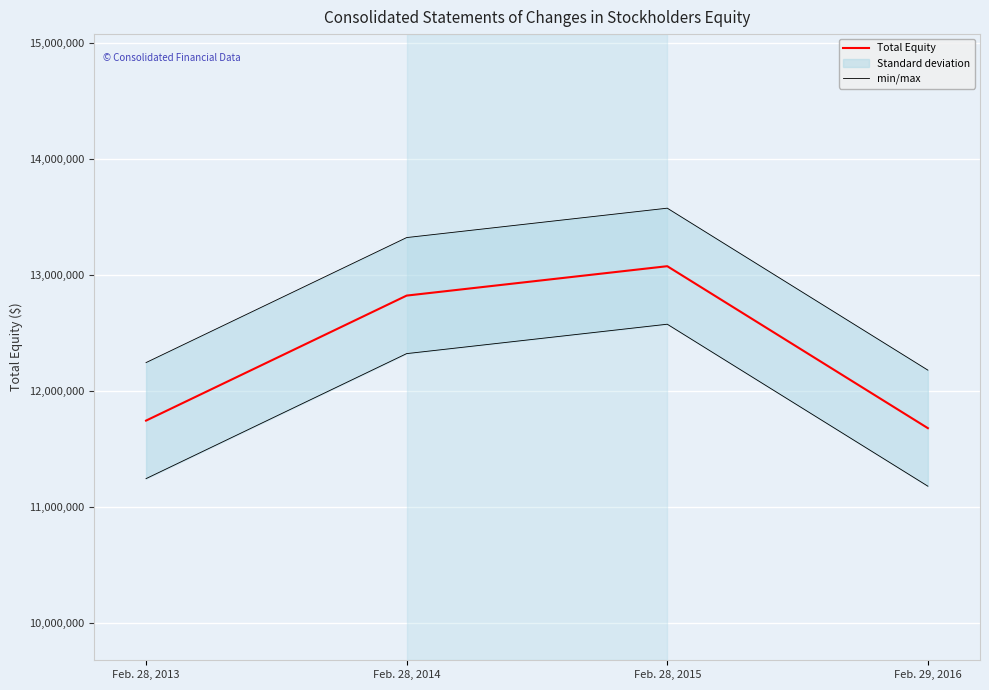

What is the highest value of the min/max series?

12573486